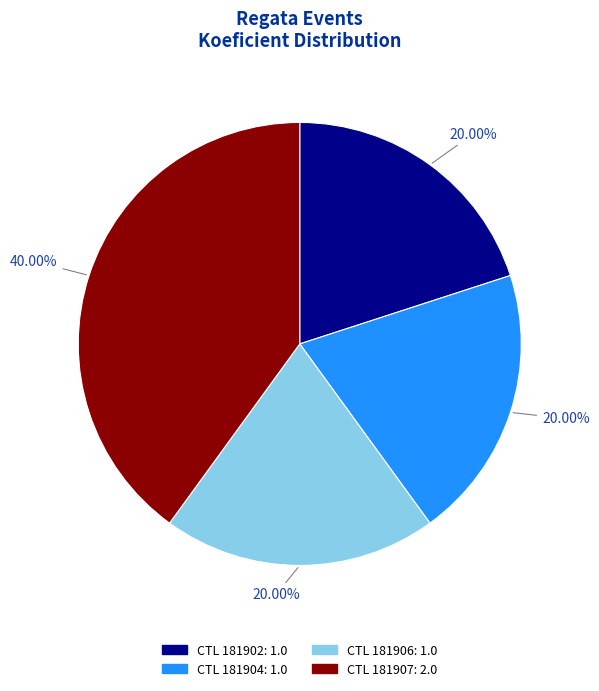

Is there a majority slice in this chart?

No